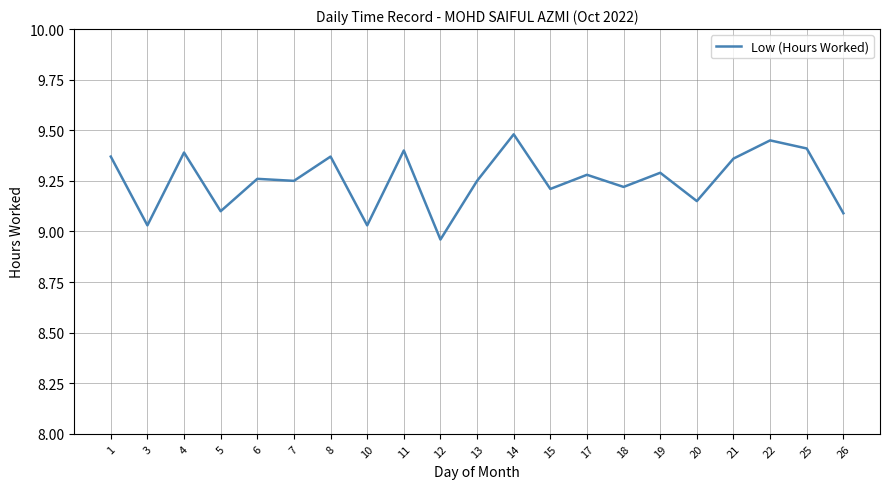

Count the number of data series in this chart.

1